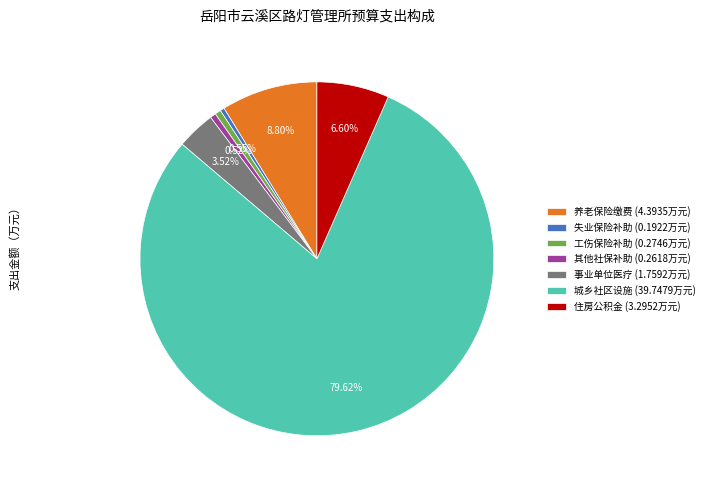

Between 城乡社区设施 (39.7479万元) and 失业保险补助 (0.1922万元), which is larger?

城乡社区设施 (39.7479万元)